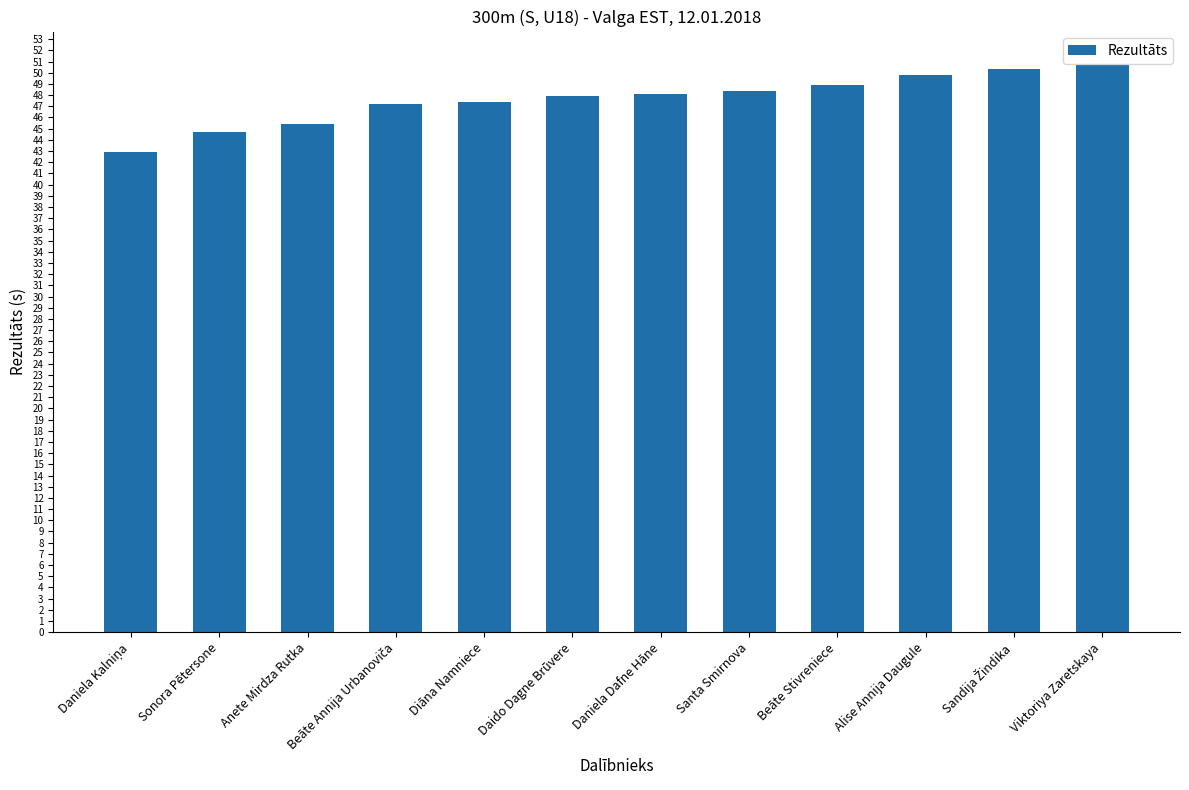

What is the ratio of the value at Diāna Namniece to the value at Alise Annija Daugule?

1.0